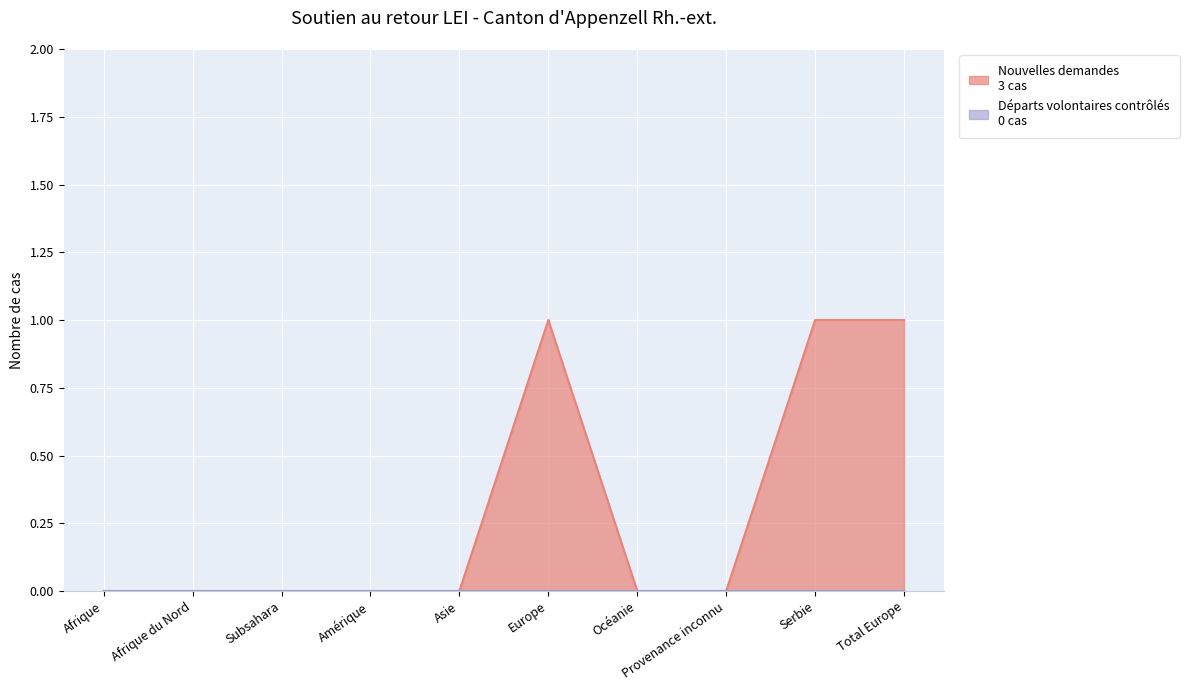

Reading right to left, list all the values displayed in this chart.

1	1	0	0	1	0	0	0	0	0